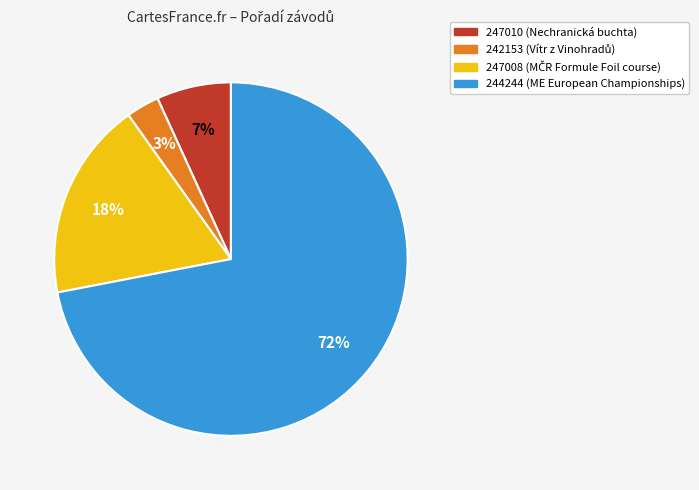

Which category has the smallest portion of the pie?

242153